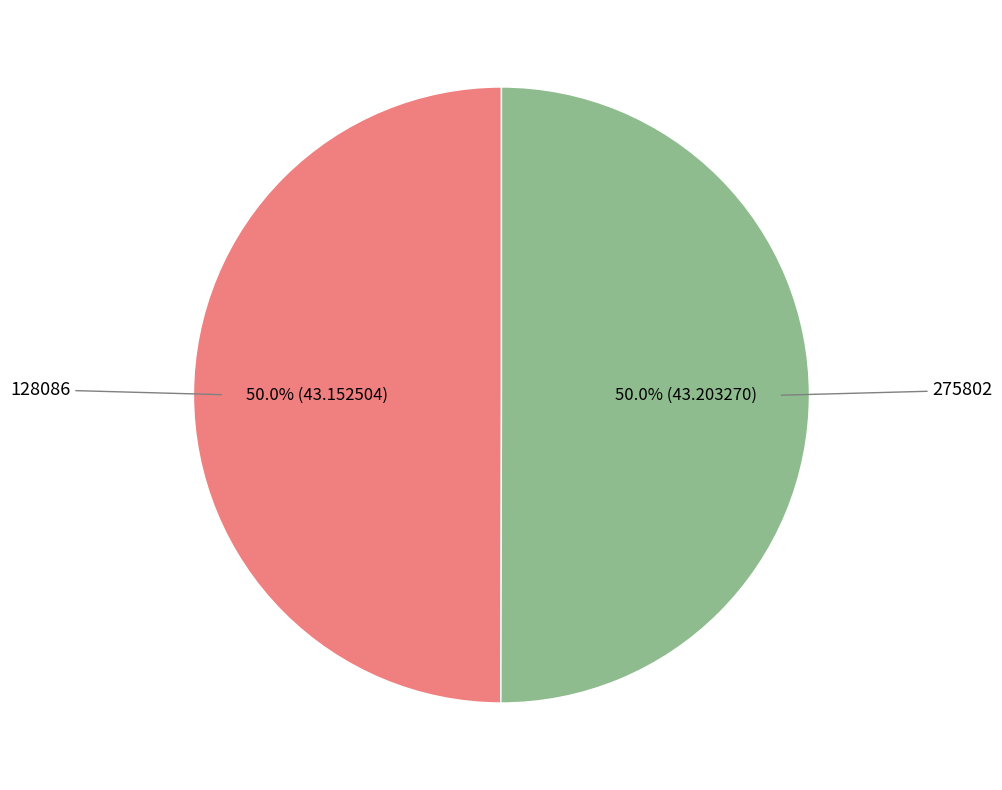

How many segments does this pie chart have?

2